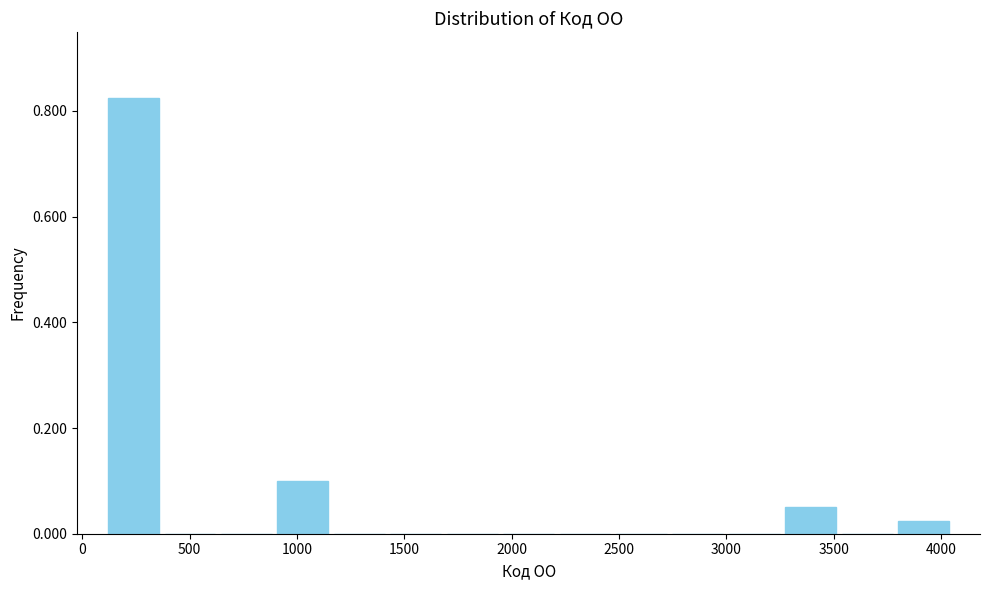

Over which range of the x-axis is the bar tallest?

100 to 350